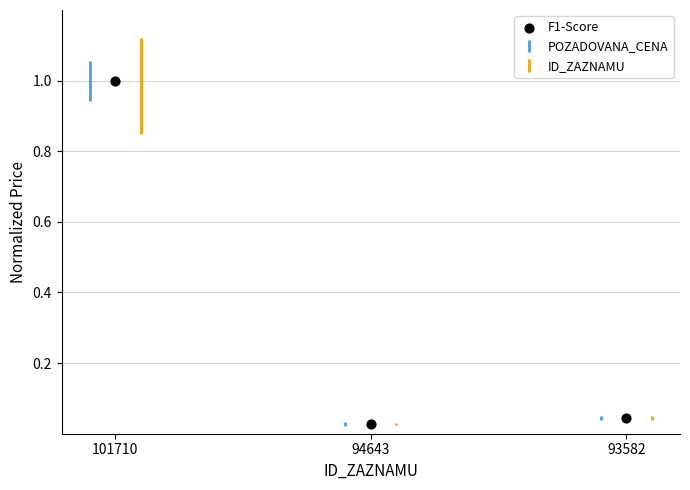

What is the average Y value?

0.4